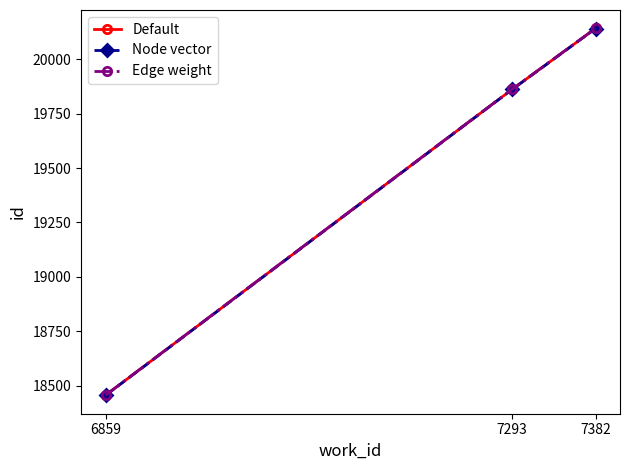

Reading right to left, transcribe all the data shown in this chart.

Default: 7382=20141.5	7293=19861.5	6859=18455.5
Node vector: 7382=20141.0	7293=19861.0	6859=18455.0
Edge weight: 7382=20142.0	7293=19862.0	6859=18456.0